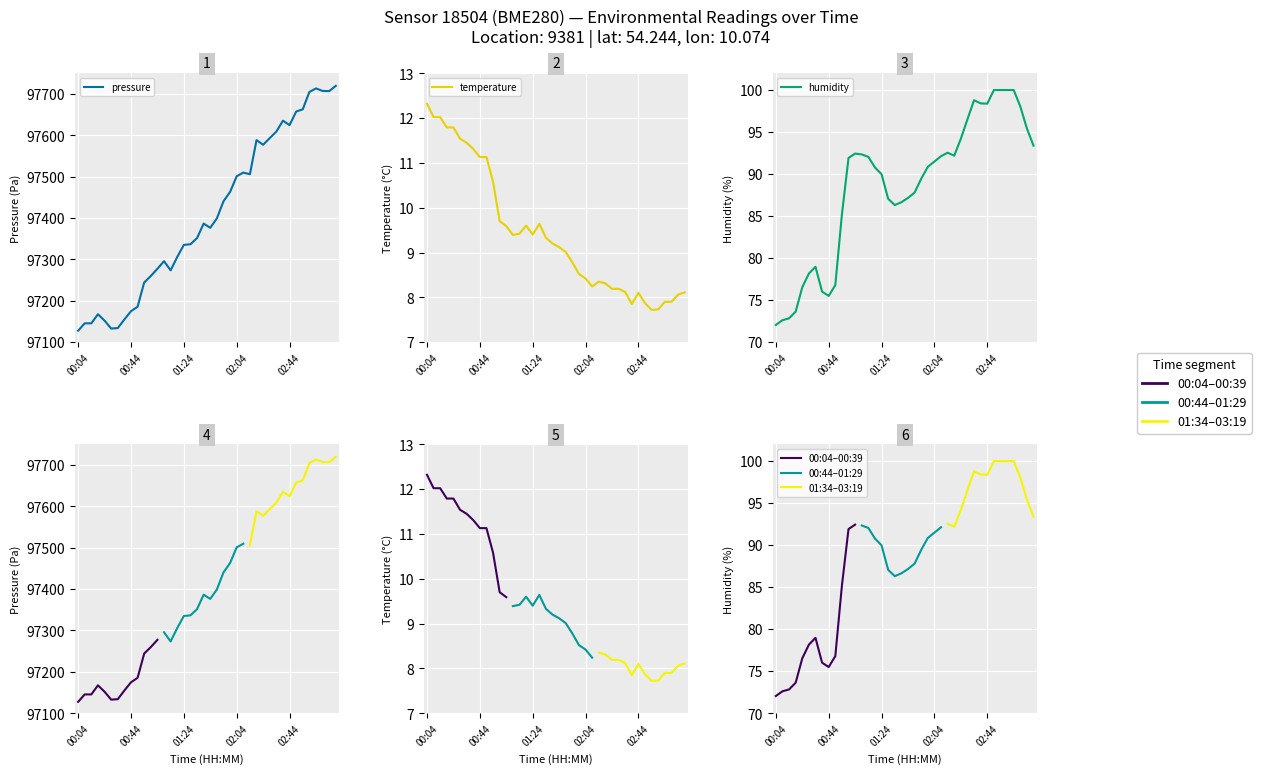

At which category does the chart reach its peak across all series?

03:19